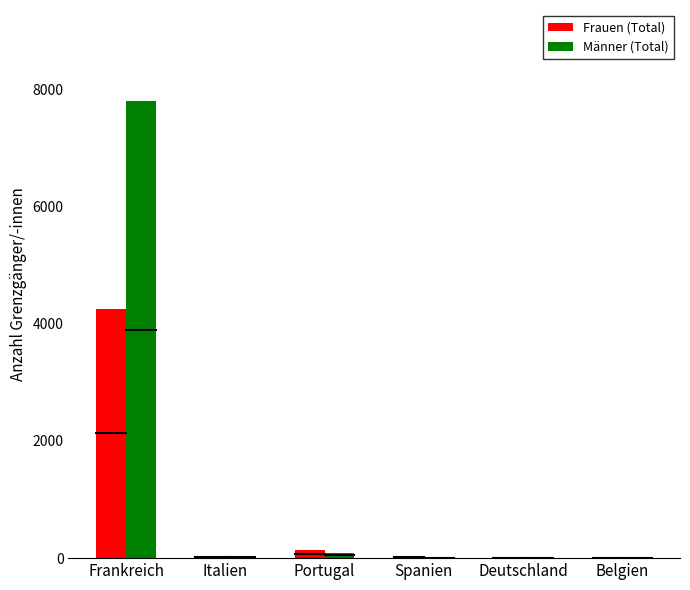

At which label does Männer (Total) reach its peak?

Frankreich